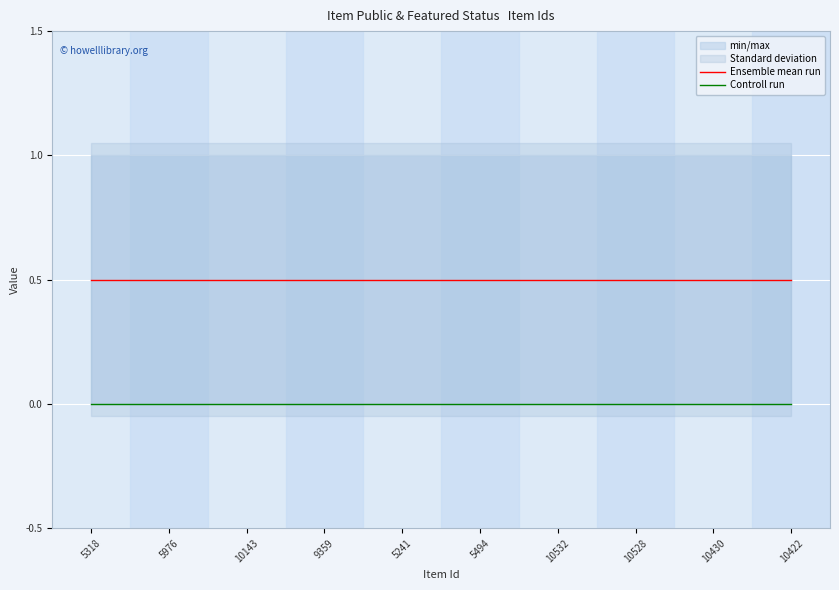

Reading left to right, list all the values displayed in this chart.

Ensemble mean run: 0.5	0.5	0.5	0.5	0.5	0.5	0.5	0.5	0.5	0.5
Controll run: 0.0	0.0	0.0	0.0	0.0	0.0	0.0	0.0	0.0	0.0